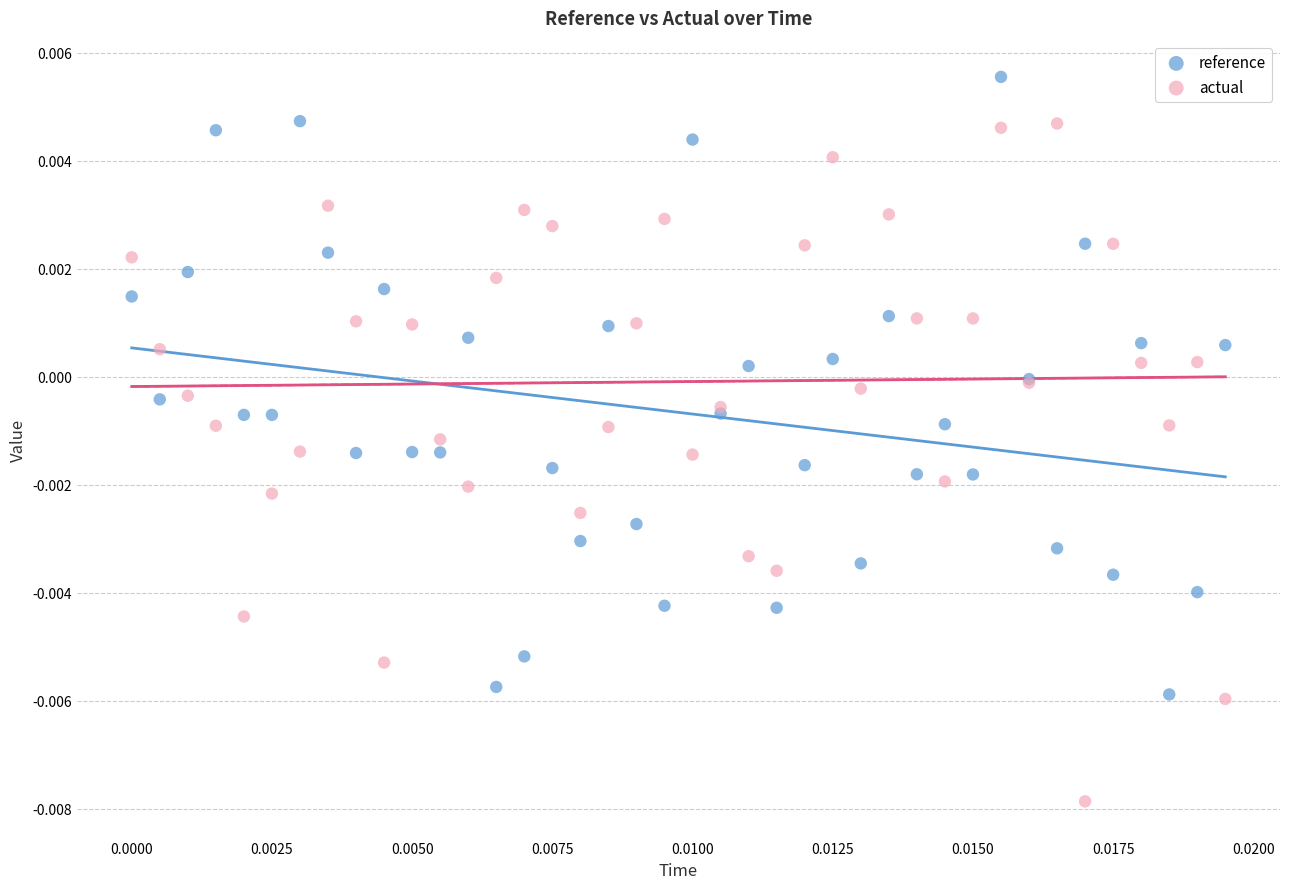

Which series reaches the minimum Y coordinate?

actual